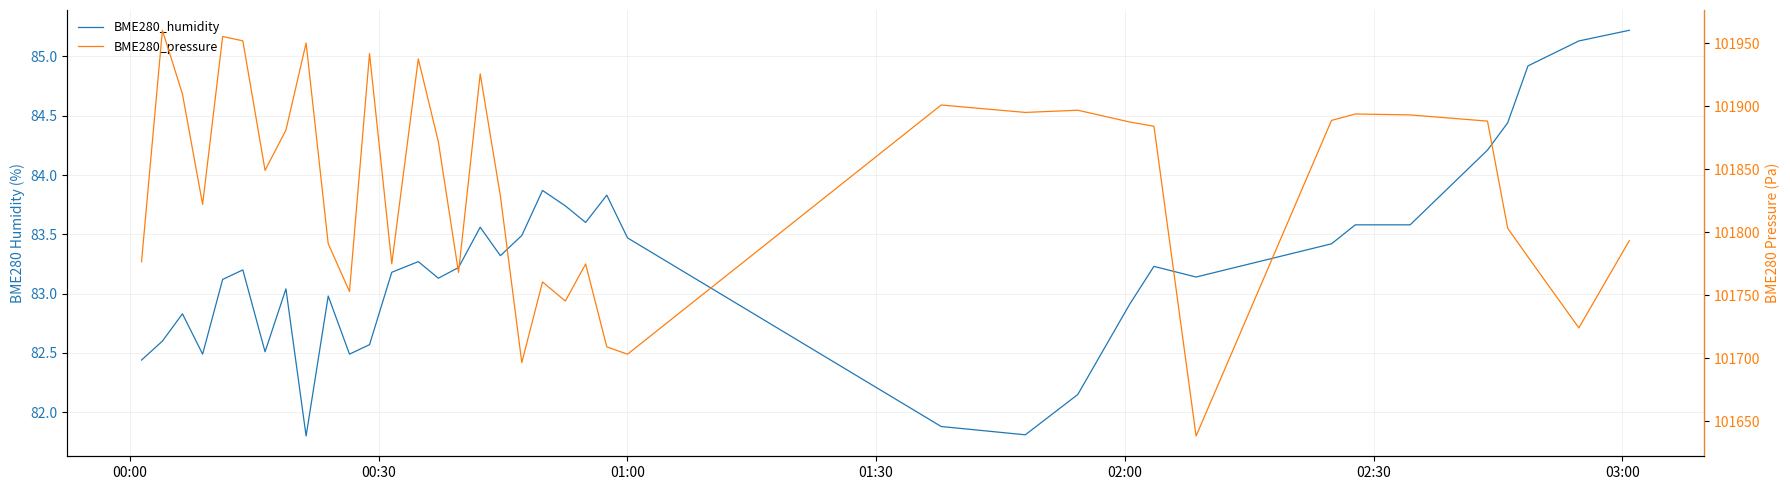

What is the difference between the maximum and minimum values in the BME280_humidity series?

3.4